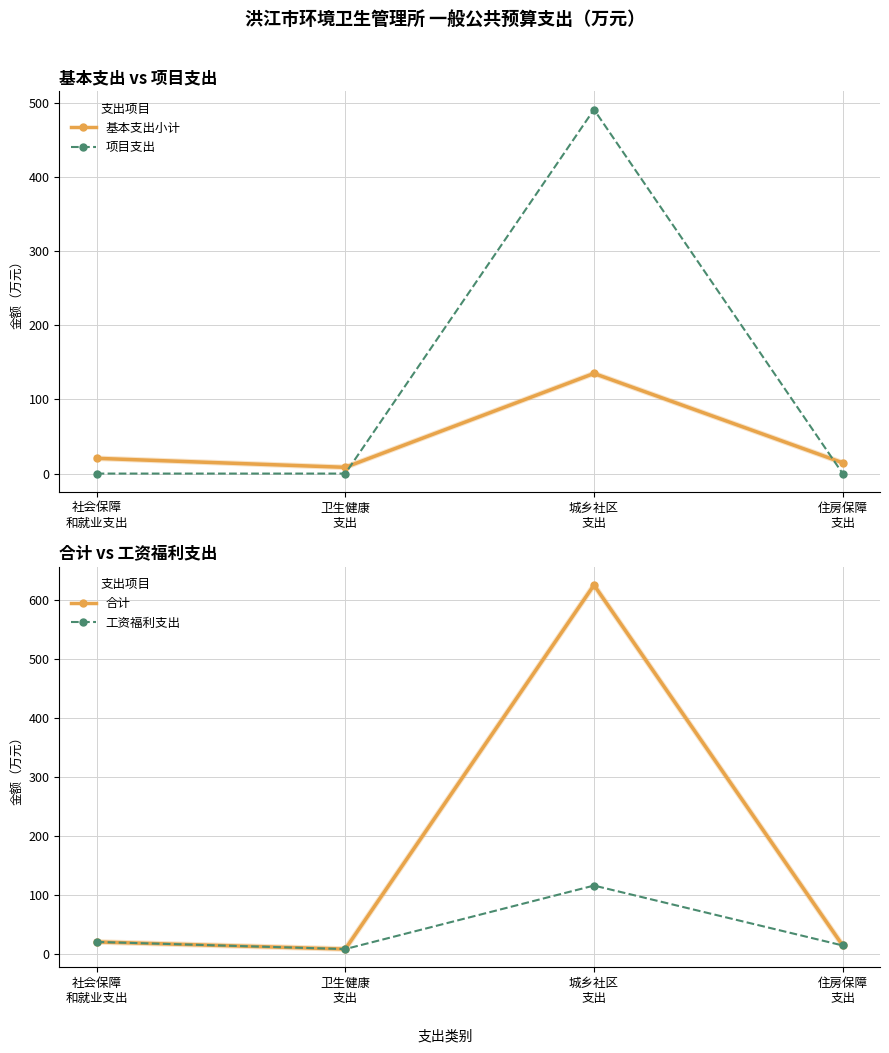

What is the difference between the maximum and minimum values in the 基本支出小计 series?

126.6